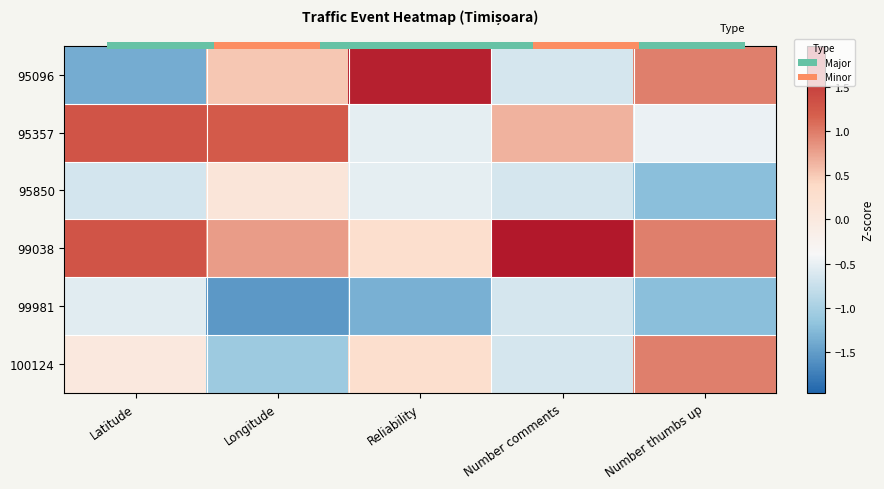

Which series changed the most between Latitude and Number thumbs up?

95096